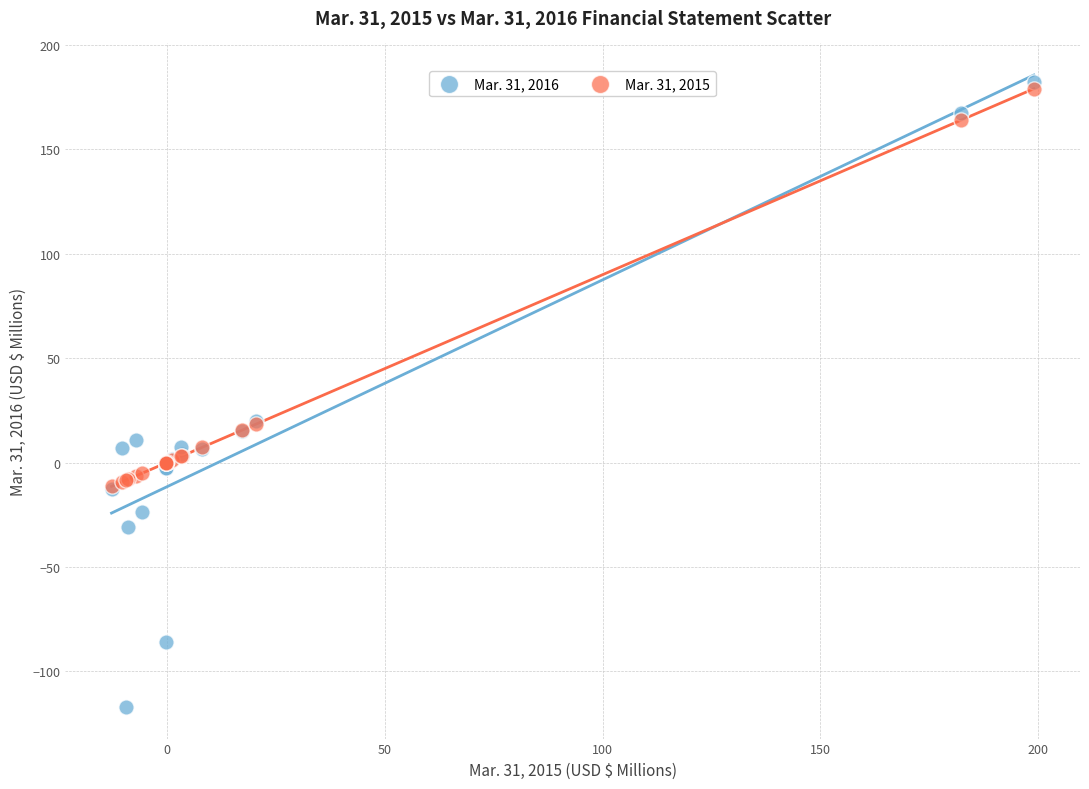

Which series reaches the minimum Y coordinate?

Mar. 31, 2016